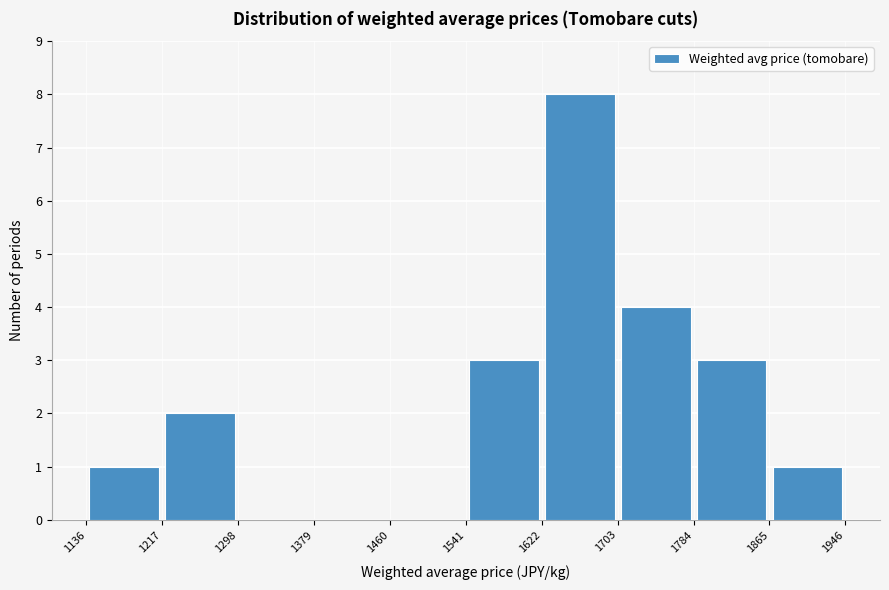

Over which range of the x-axis is the bar tallest?

1622 to 1703